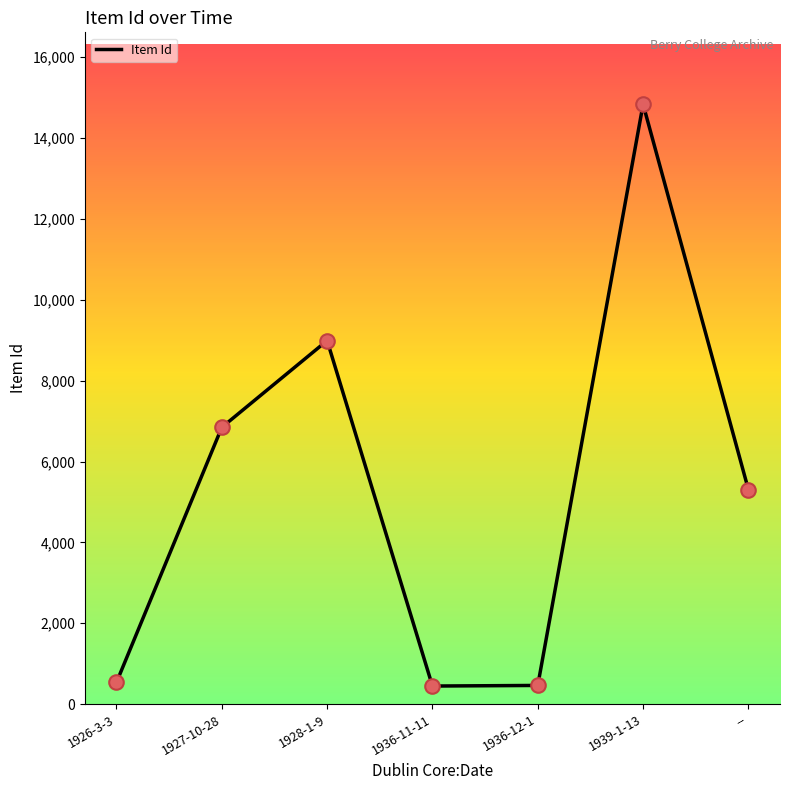

Which has a higher value, 1928-1-9 or 1927-10-28?

1928-1-9